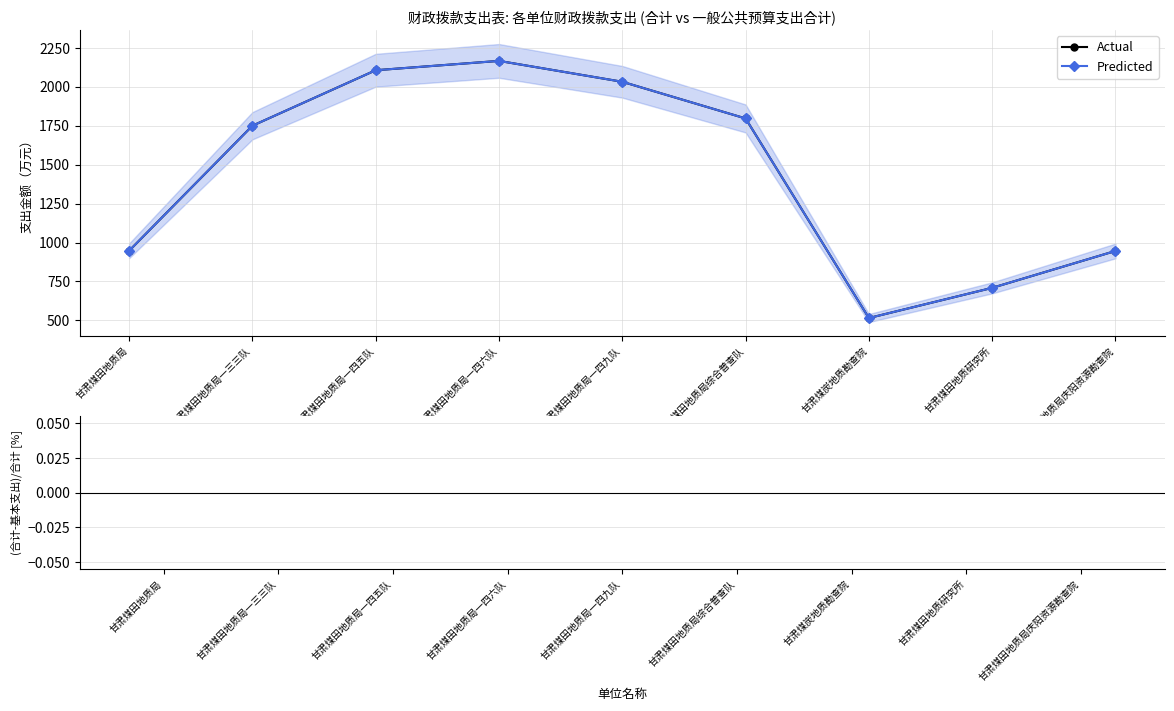

Where does the Predicted series first go above 1750?

甘肃煤田地质局一三三队